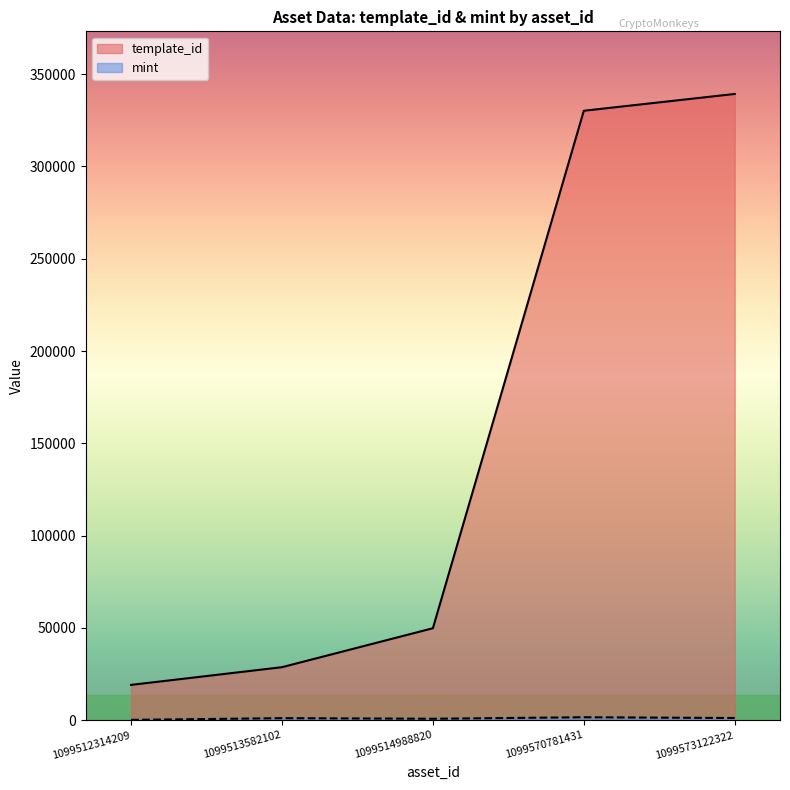

The template_id series shows 330131 at 1099570781431. True or false?

True